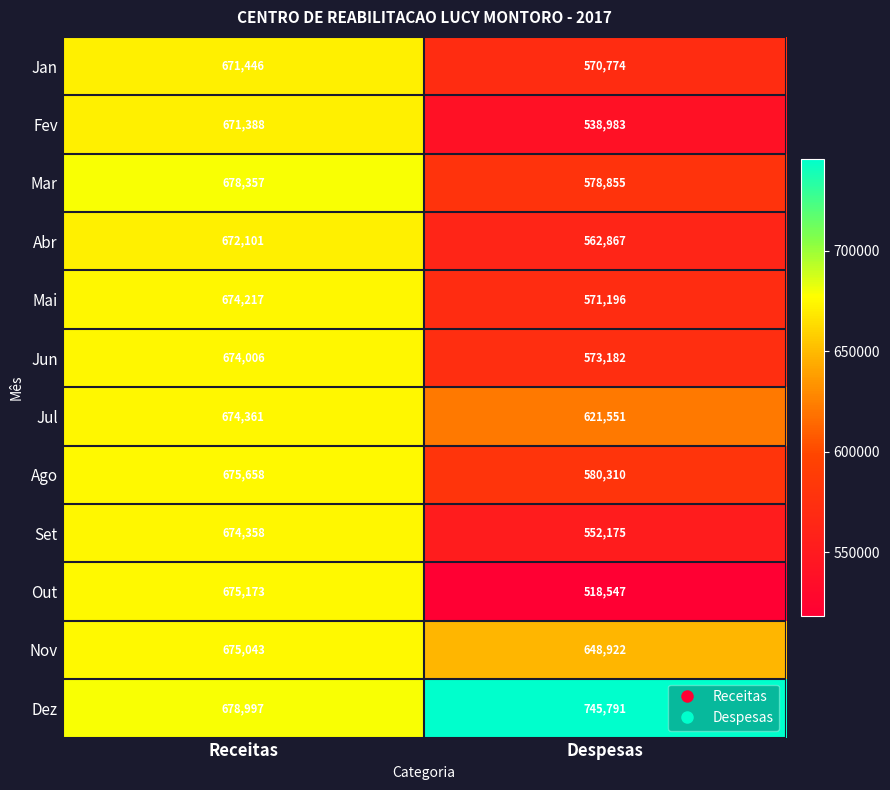

True or false: Jun has a value of 674006 at Receitas.

True